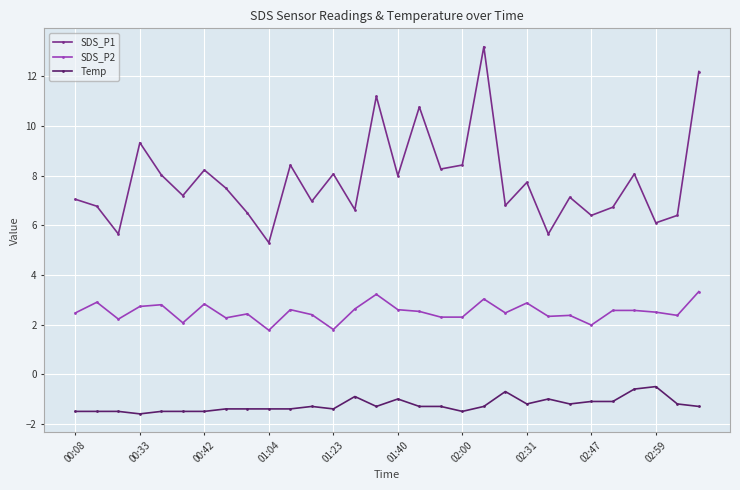

At how many categories does at least one series exceed 0?

30